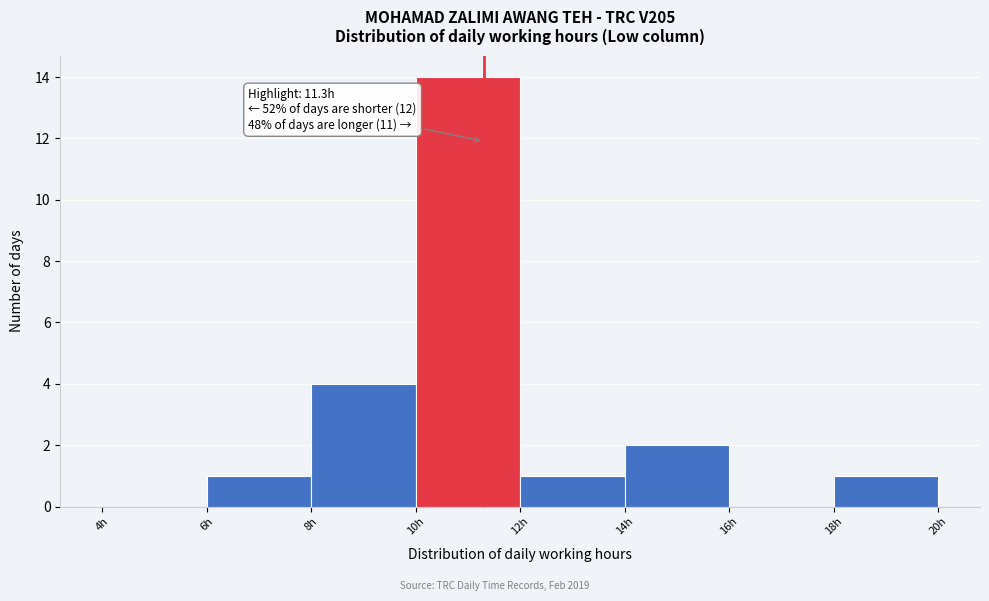

Over which range of the x-axis is the bar tallest?

10 to 12